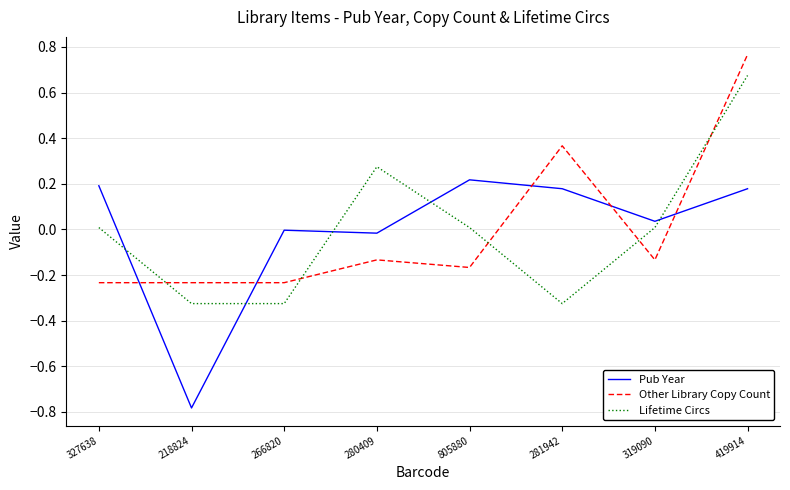

What is the difference between the maximum and minimum values in the Pub Year series?

1.0